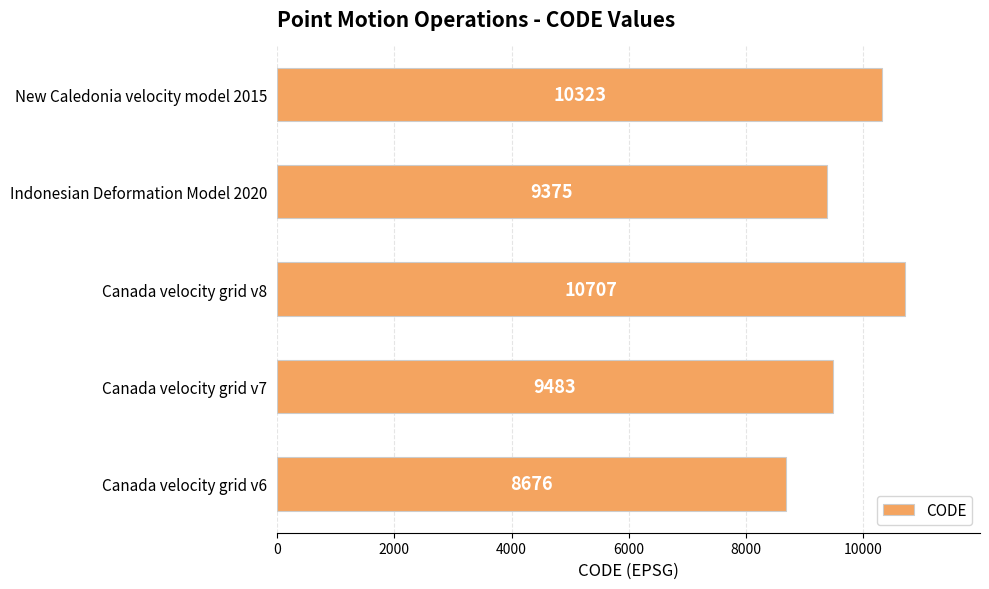

List the labels in order of value, largest first.

Canada velocity grid v8, New Caledonia velocity model 2015, Canada velocity grid v7, Indonesian Deformation Model 2020, Canada velocity grid v6